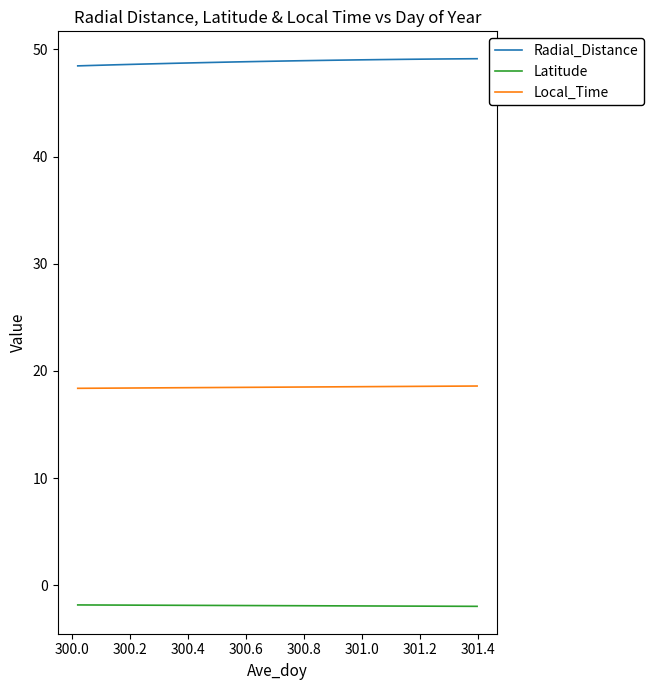

True or false: Latitude and Local_Time intersect in this chart.

False